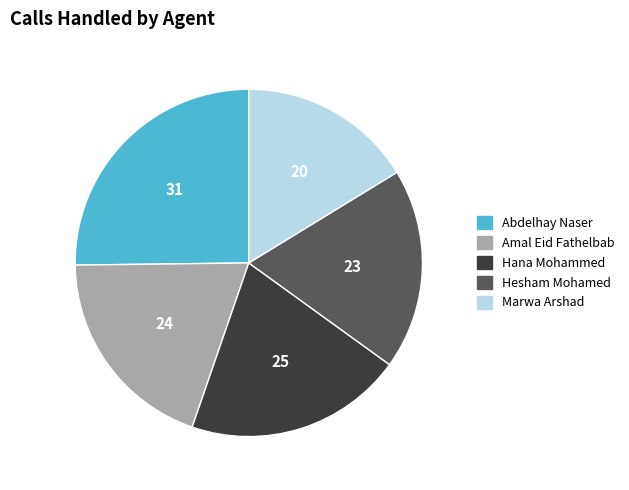

What is the largest slice in the pie chart?

Abdelhay Naser